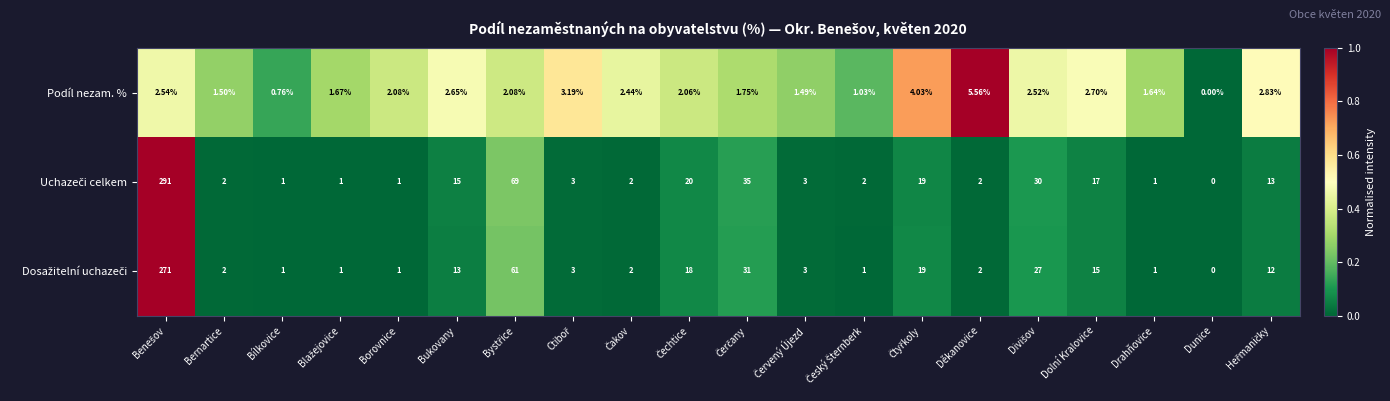

At which label does Podíl nezam. % reach its peak?

Děkanovice